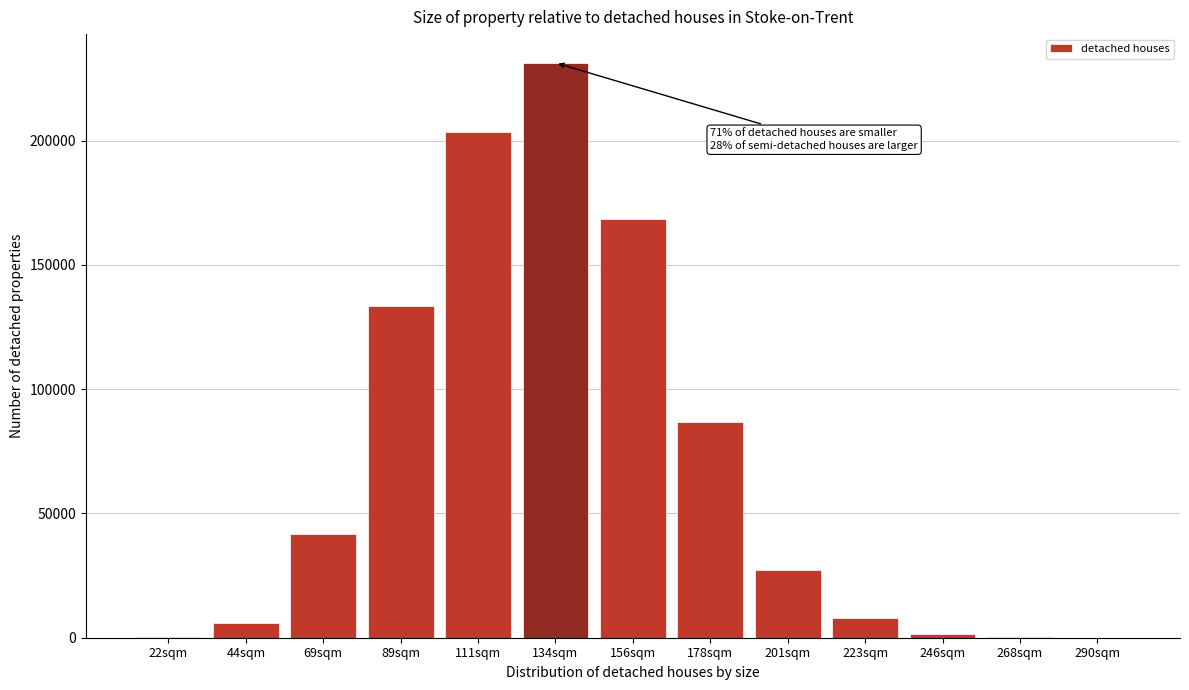

The value at 156sqm is 289259. True or false?

False